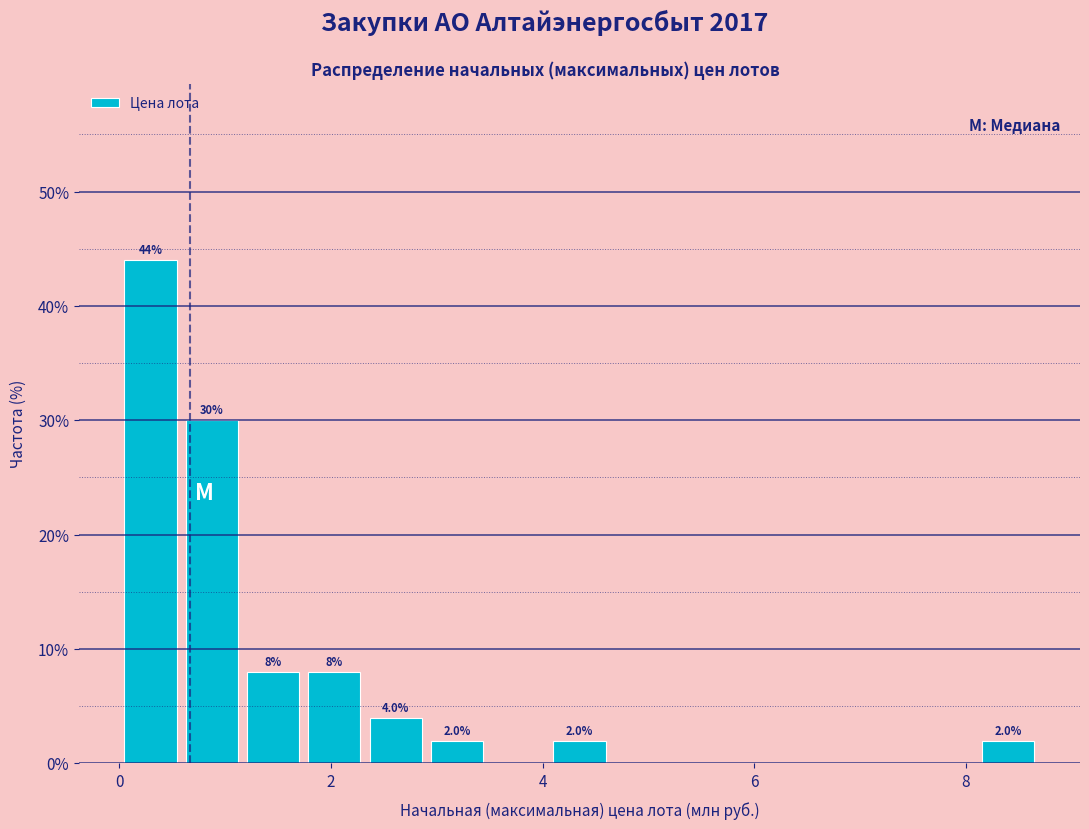

Read against the x-axis, roughly where is the centre of the tallest bar?

0.2